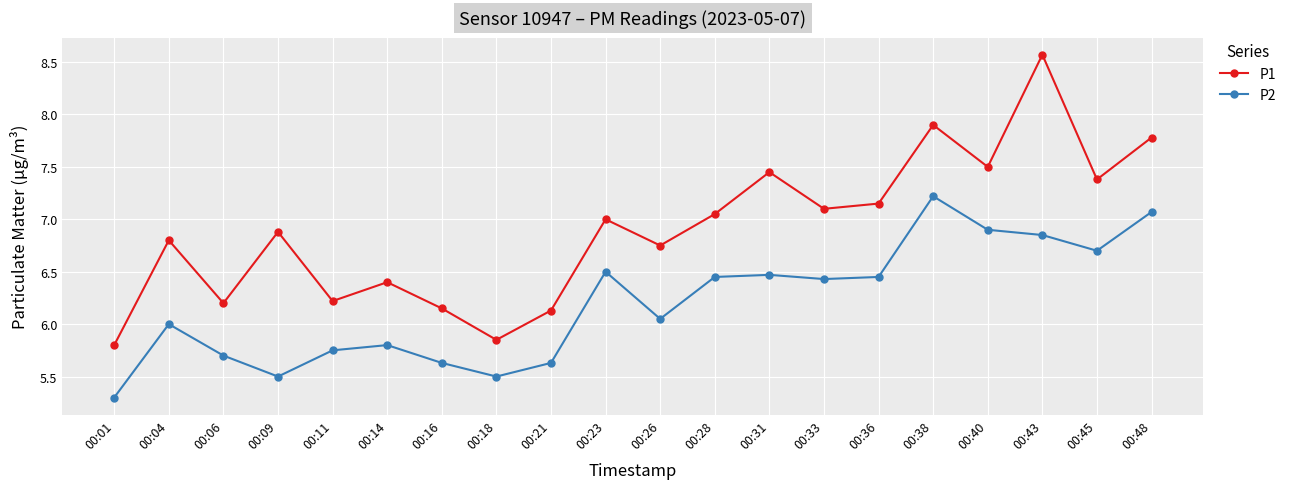

What is the total value across all series at 00:45?

14.1